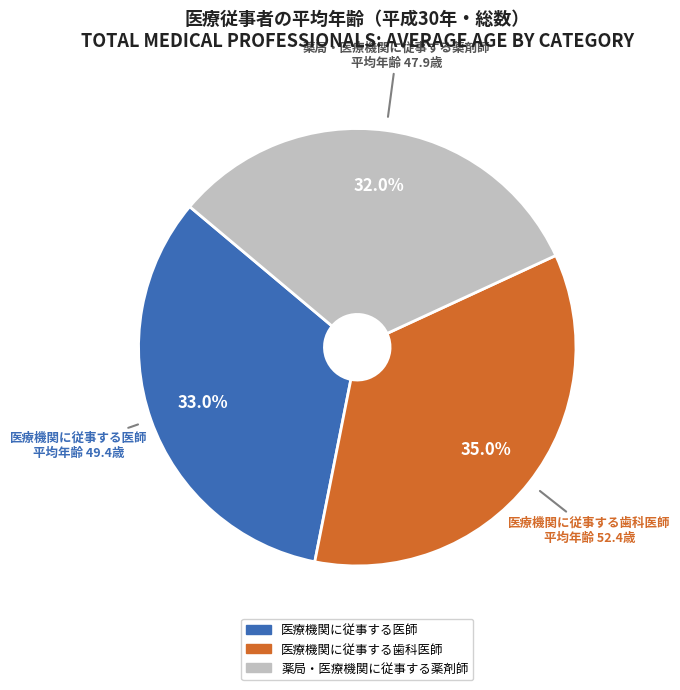

What percentage is NOT represented by 薬局・医療機関に従事する薬剤師?

68.0%